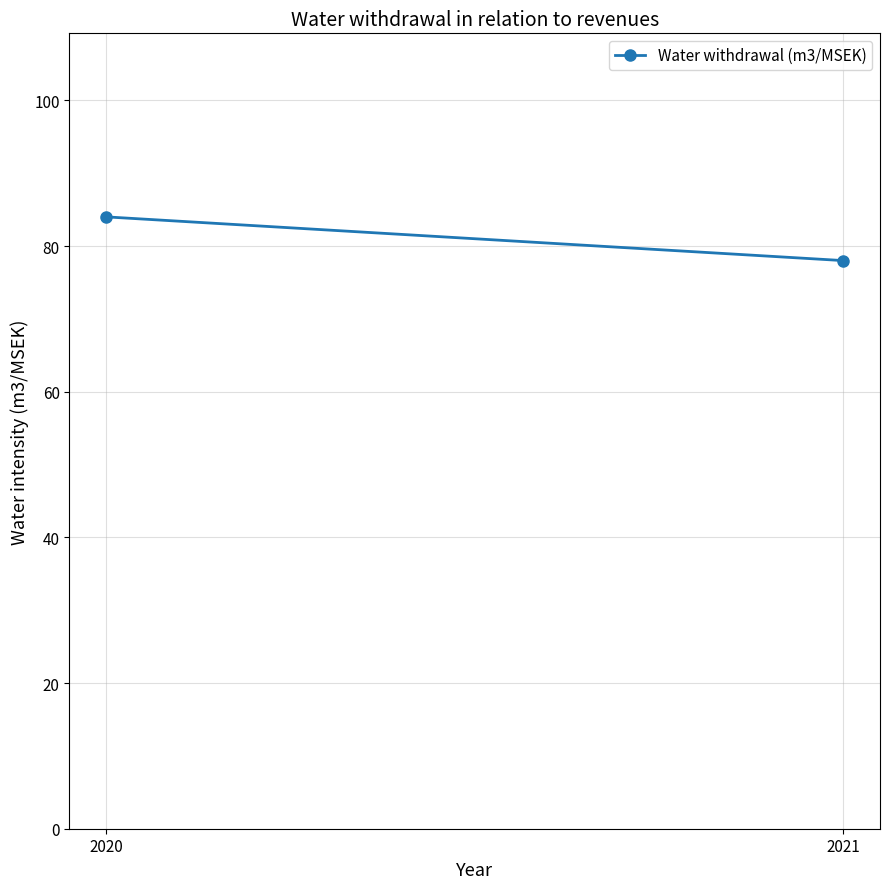

What value does the data have at 2021?

78